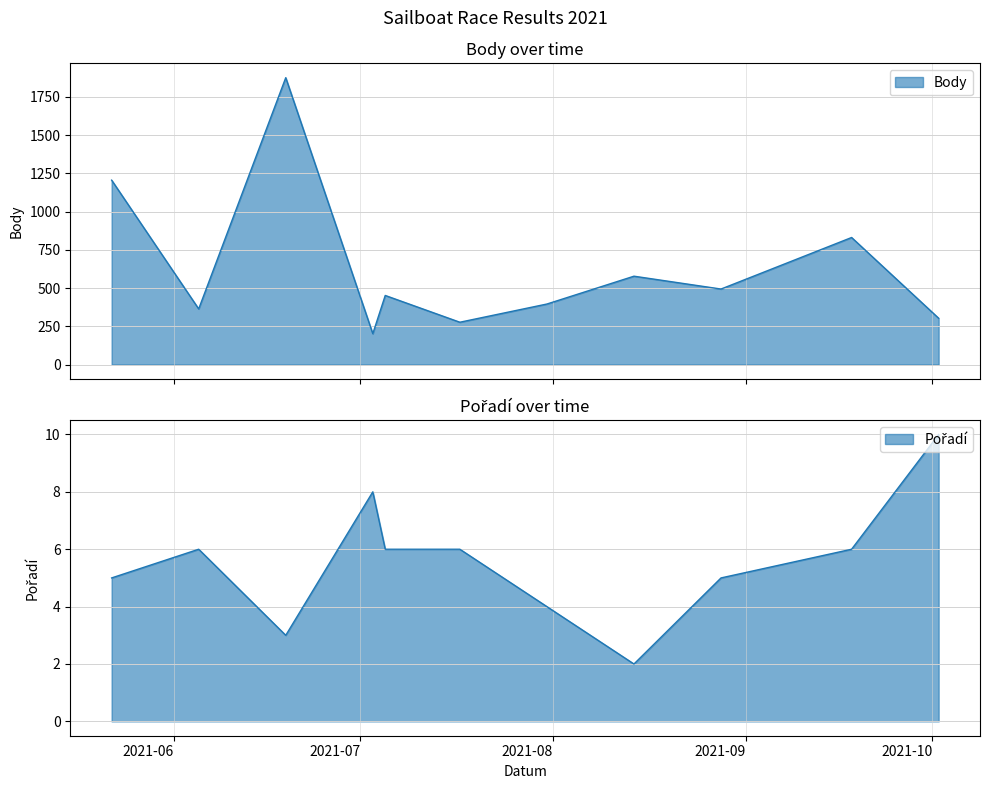

What are all the series names shown in the legend?

Body, Pořadí